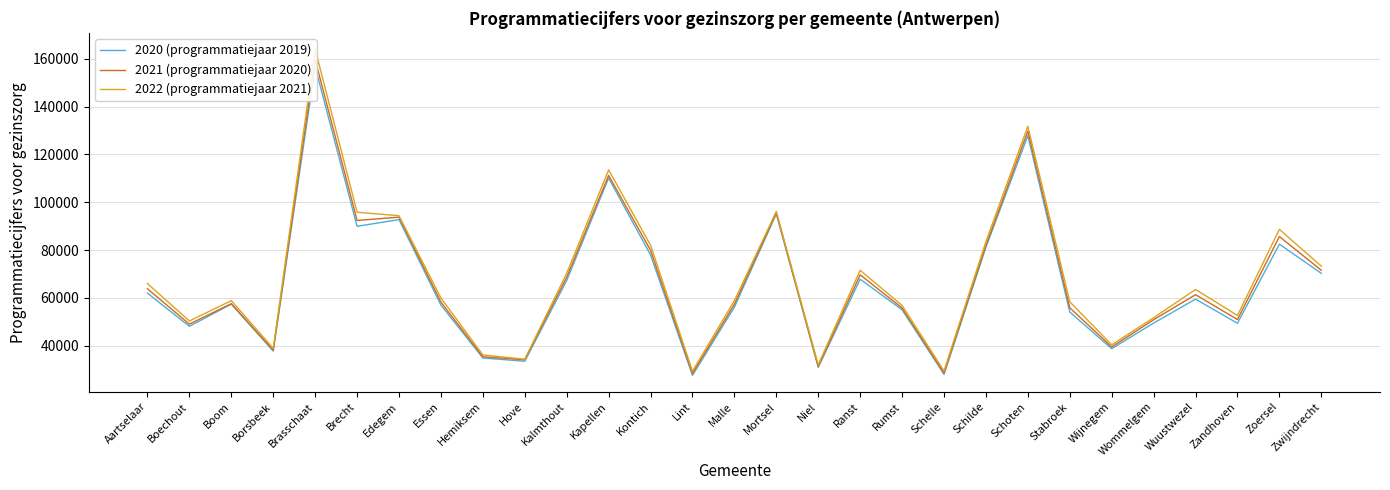

Where is the first local minimum for 2021 (programmatiejaar 2020)?

Boechout